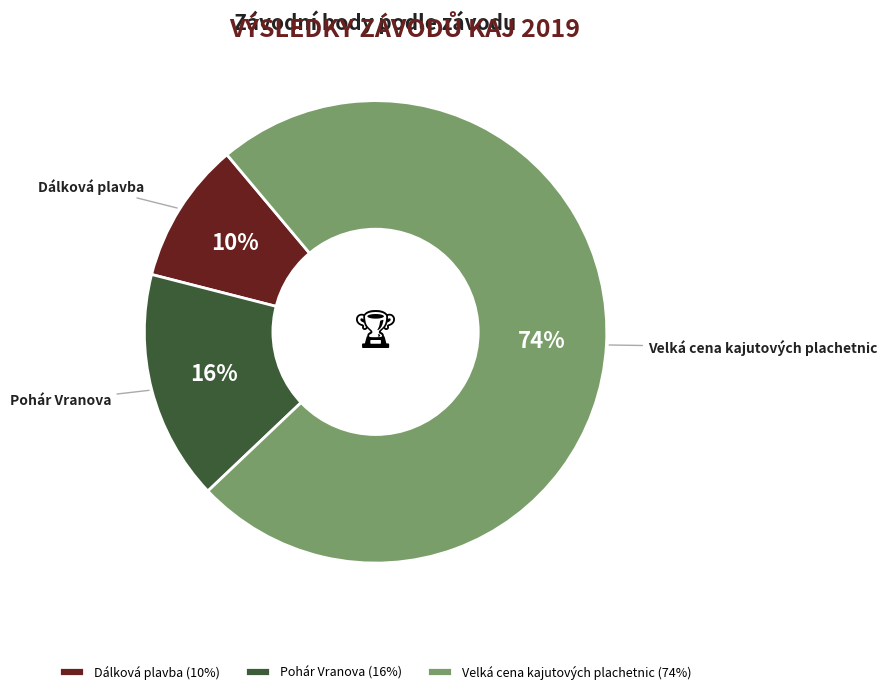

Is there any slice that represents more than half of the pie?

Yes